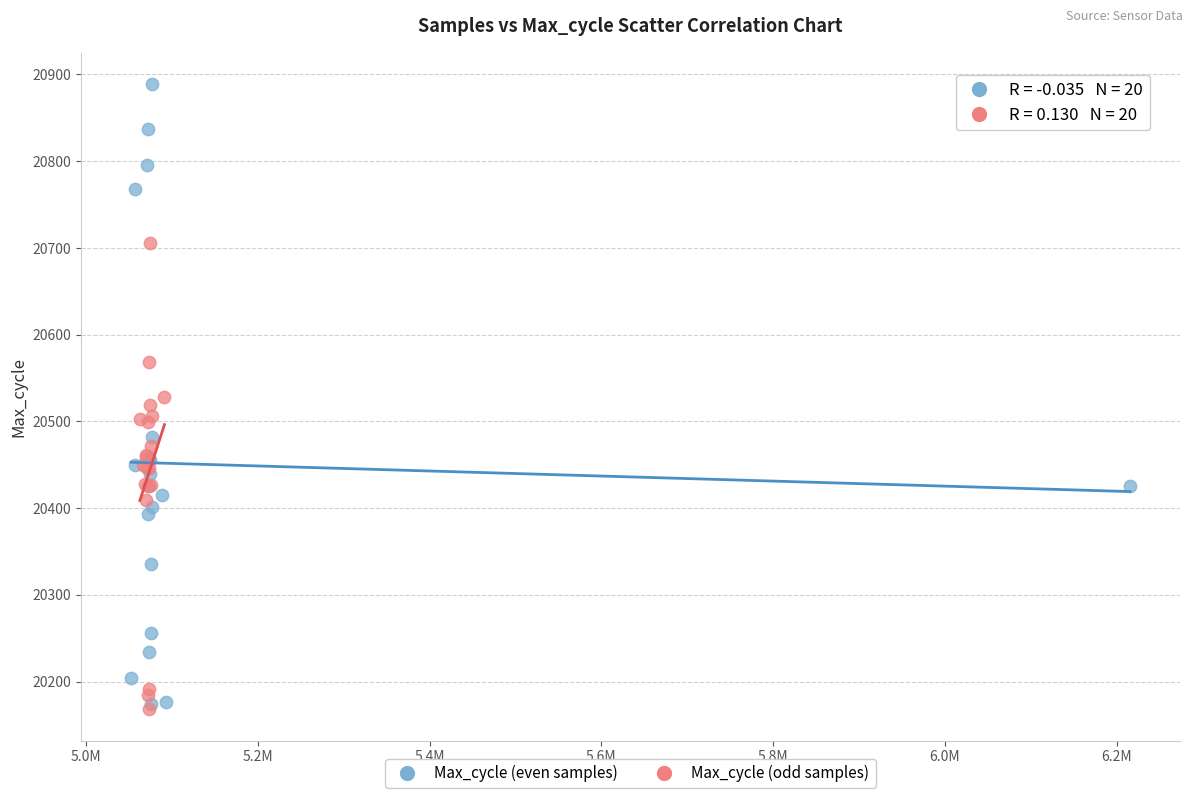

Which series has the largest Y range (max minus min)?

Max_cycle (even samples)